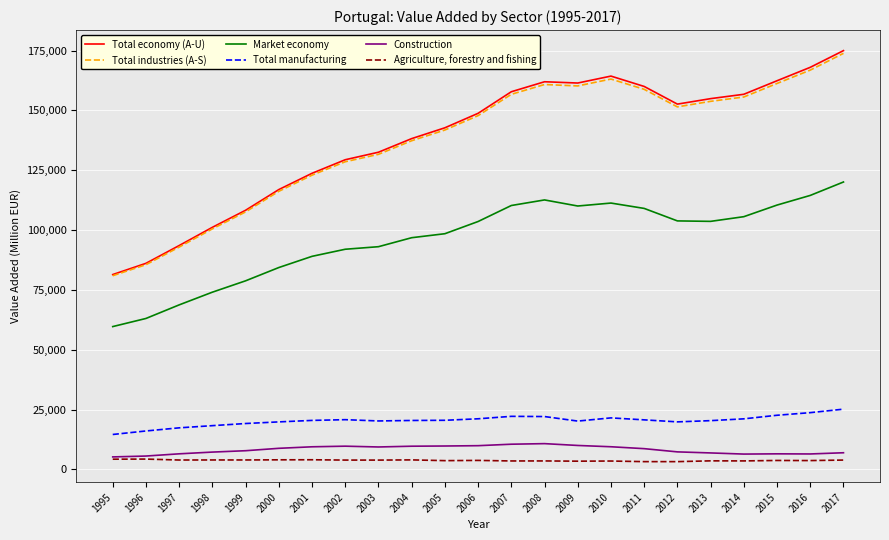

What is the sum of all Total manufacturing values?

468978.3